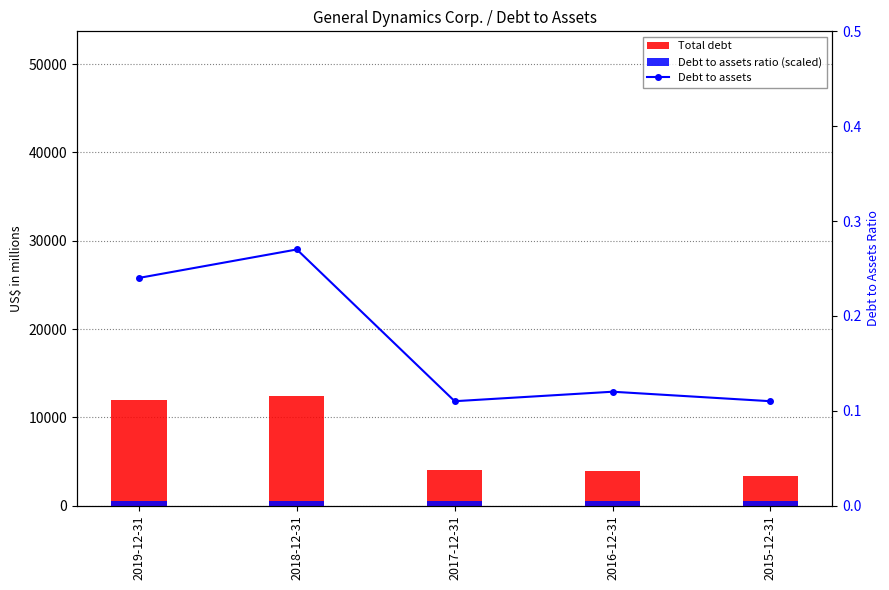

Is it true that Debt to assets ratio (scaled) equals 500.0 at 2018-12-31?

True